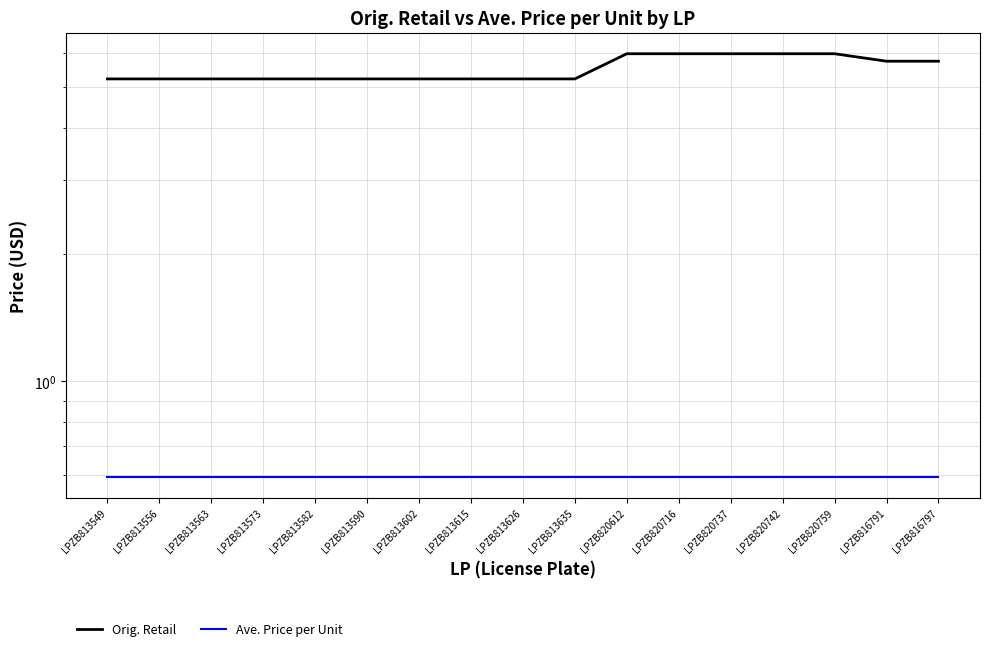

Which series changed the most between LPZB820737 and LPZB820759?

Orig. Retail